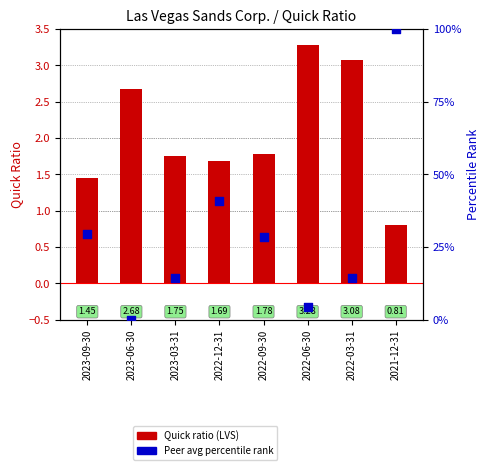

Which series contains the lowest Y value?

percentile rank within the sample